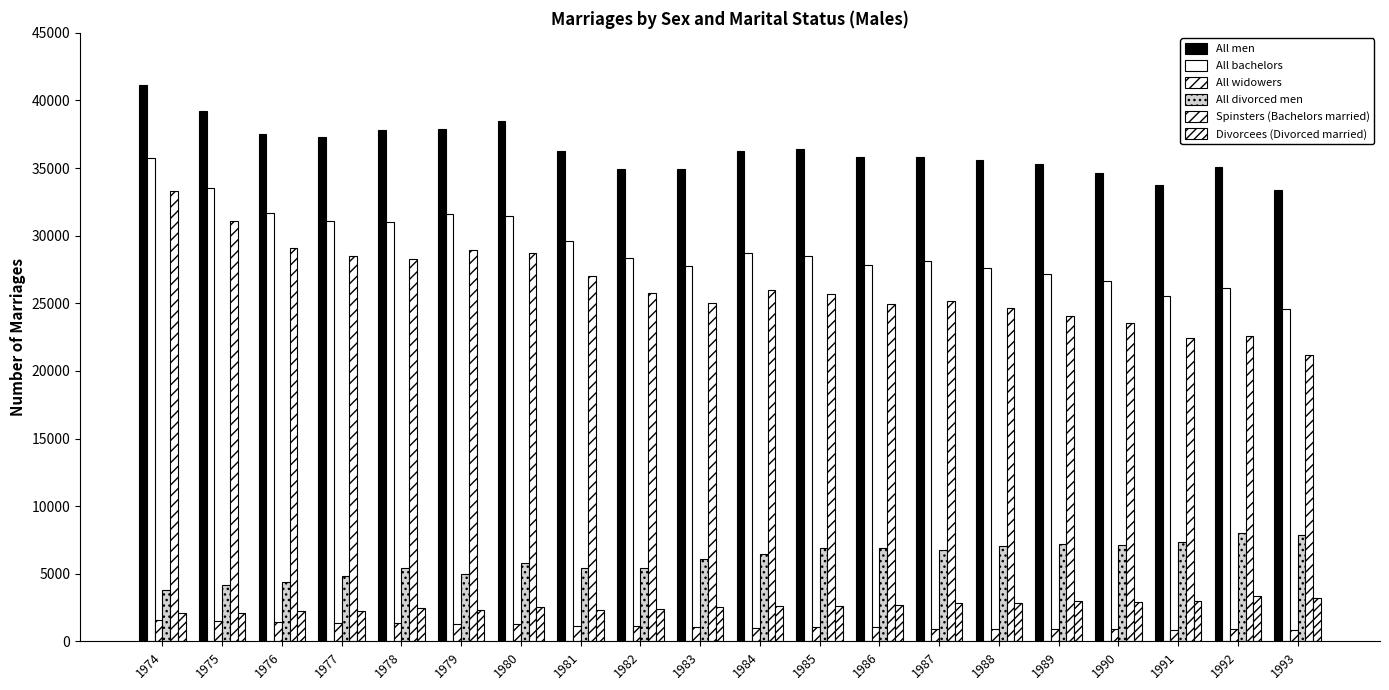

Count the number of data series in this chart.

6